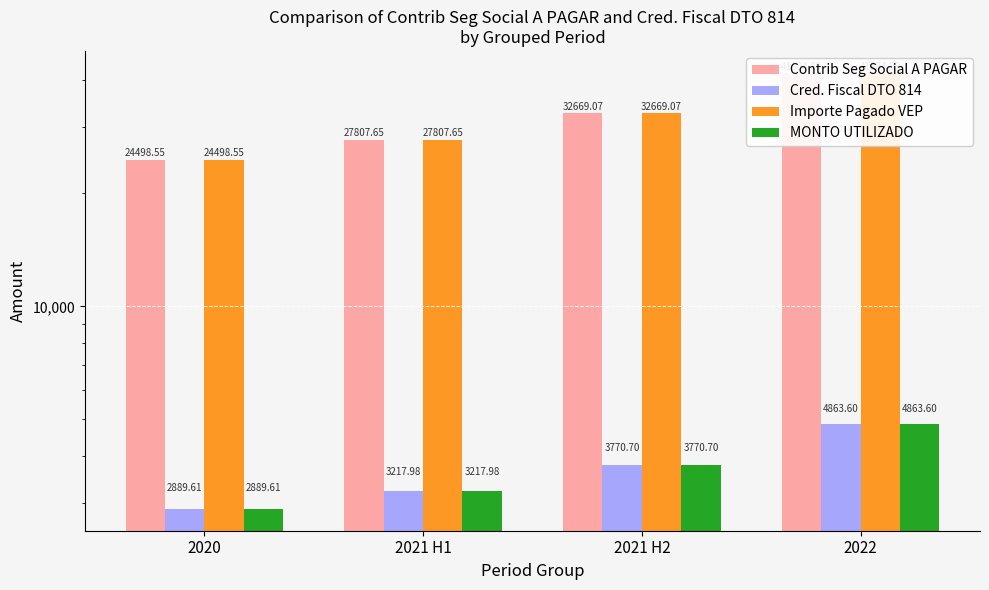

What is the spread (max minus min) of values at 2020?

21608.9